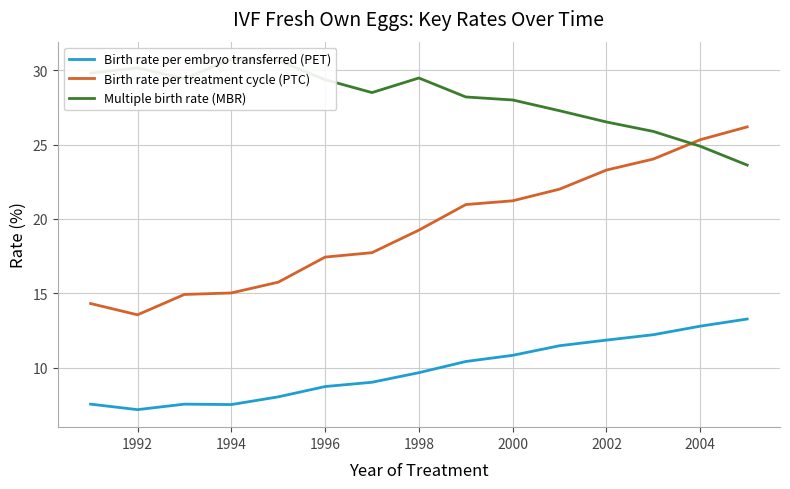

What is the difference between the maximum and second lowest values in the Birth rate per treatment cycle (PTC) series?

11.9